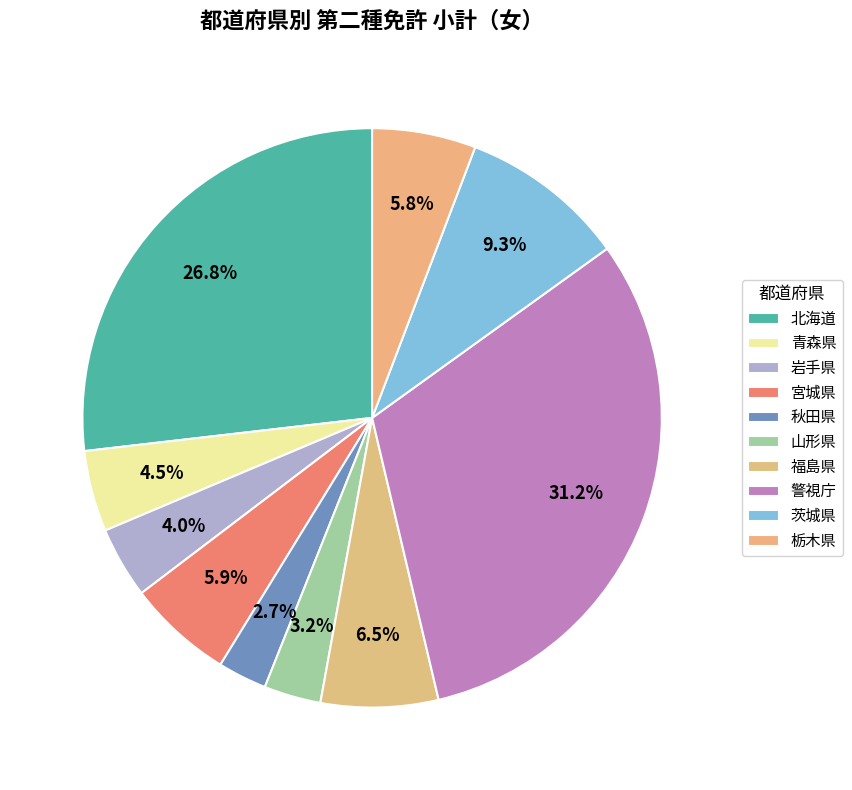

What is the largest slice in the pie chart?

警視庁